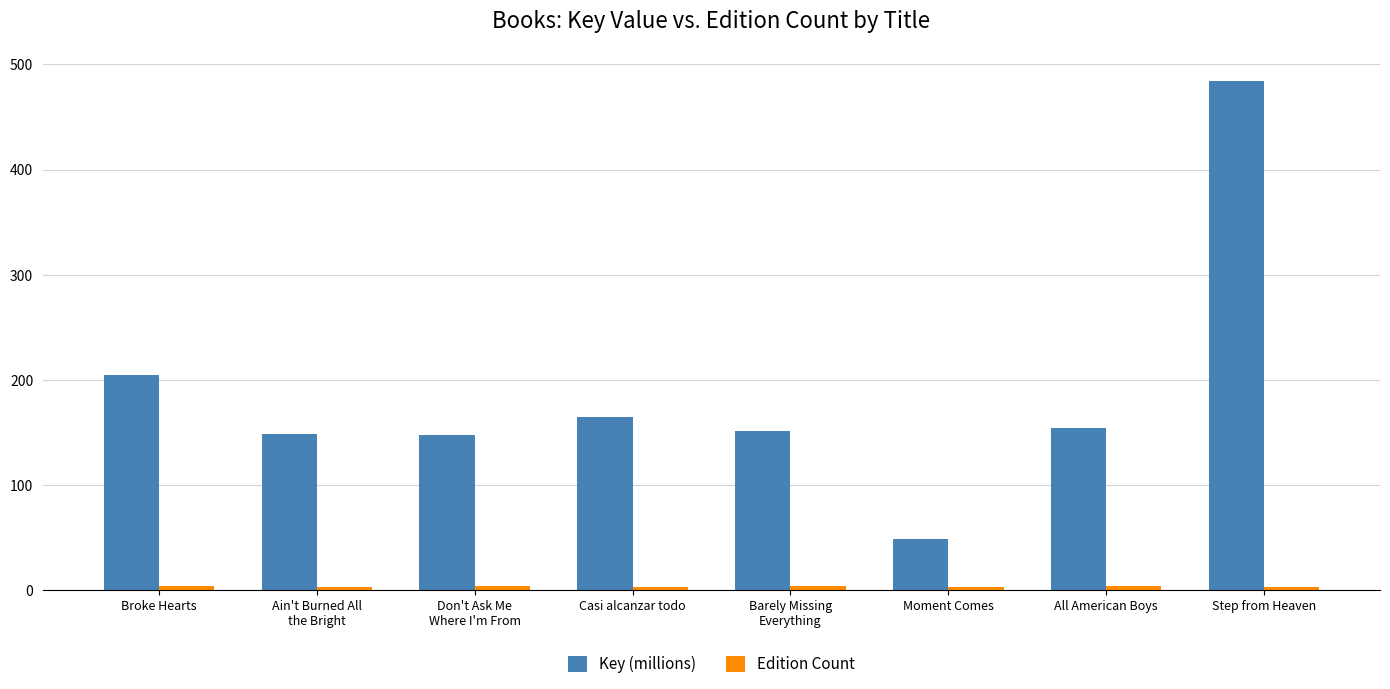

Which category has the highest value across all series?

Step from Heaven